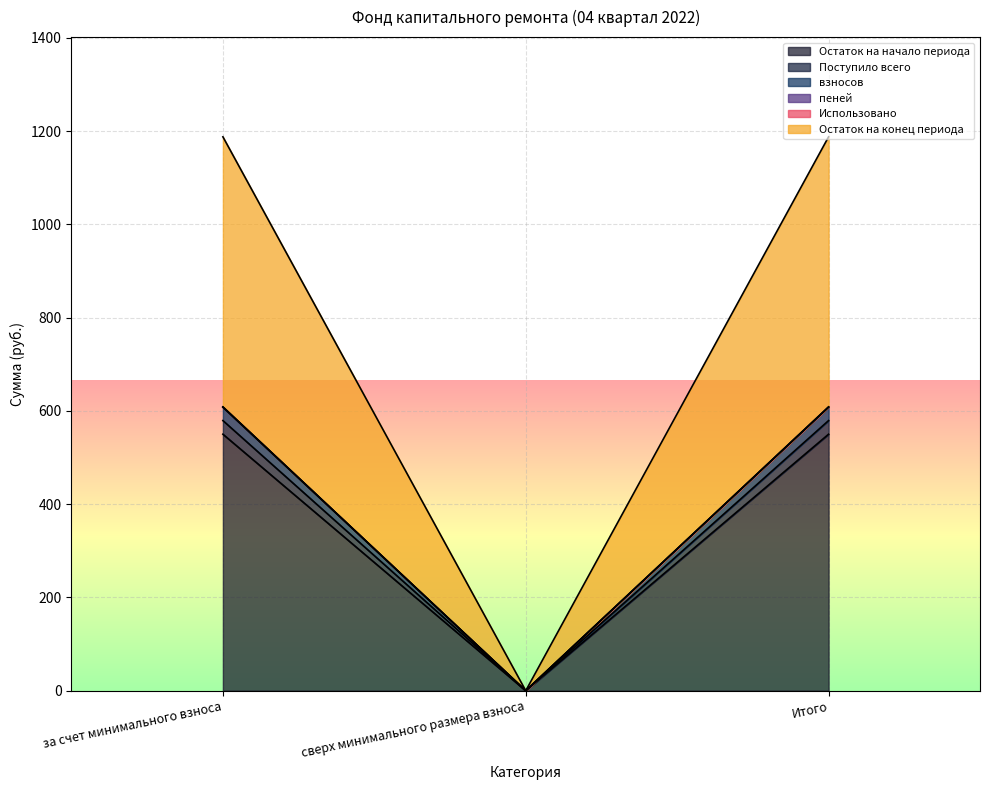

Rank the categories by Остаток на начало периода value from lowest to highest.

сверх минимального размера взноса, за счет минимального взноса, Итого